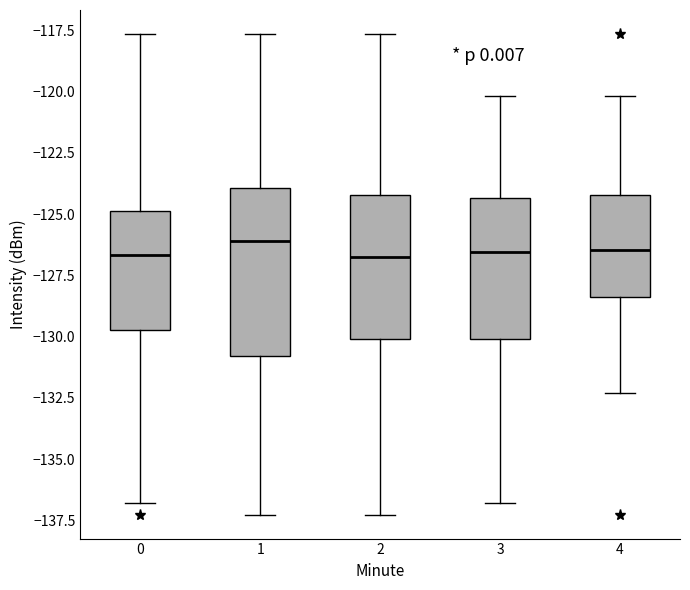

Reading left to right, transcribe this box plot: for each box, give where its median line is, the range the box spans, and where its two whiskers end, as read against the y-axis. The values are not printed on the chart, so give them approximately, as read against the axis.

0: median -126.5, box -129.5 to -125.0, whiskers -137.0 to -117.5
1: median -126.0, box -131.0 to -124.0, whiskers -137.5 to -117.5
2: median -126.5, box -130.0 to -124.0, whiskers -137.5 to -117.5
3: median -126.5, box -130.0 to -124.5, whiskers -137.0 to -120.0
4: median -126.5, box -128.5 to -124.0, whiskers -132.5 to -120.0